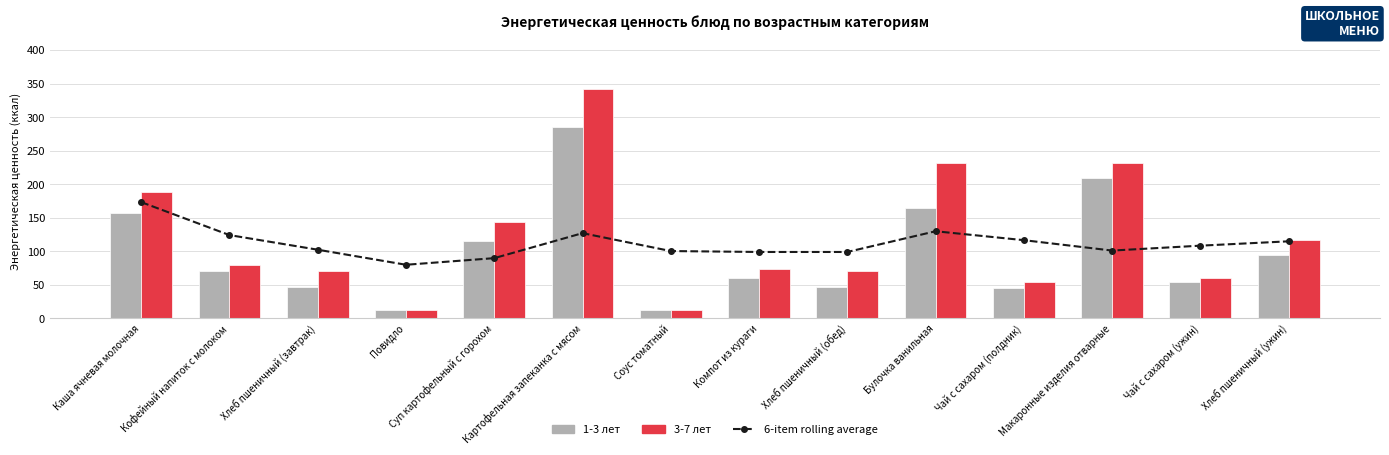

What is the value of the 3-7 лет bar at the 12th from the left?

232.0